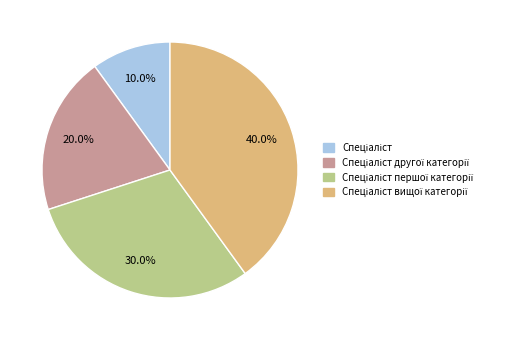

Is there a majority slice in this chart?

No